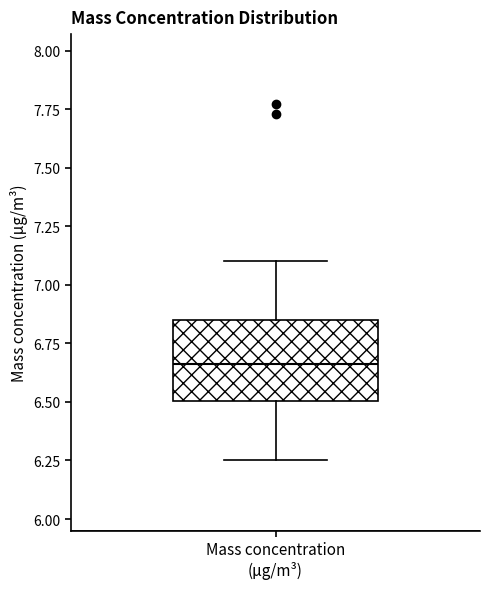

Read this box plot against the y-axis: the position of the median line, the range covered by the box, and the ends of both whiskers. The values are not printed on the chart, so give them approximately, as read against the axis.

median 6.65, box 6.50 to 6.85, whiskers 6.25 to 7.10